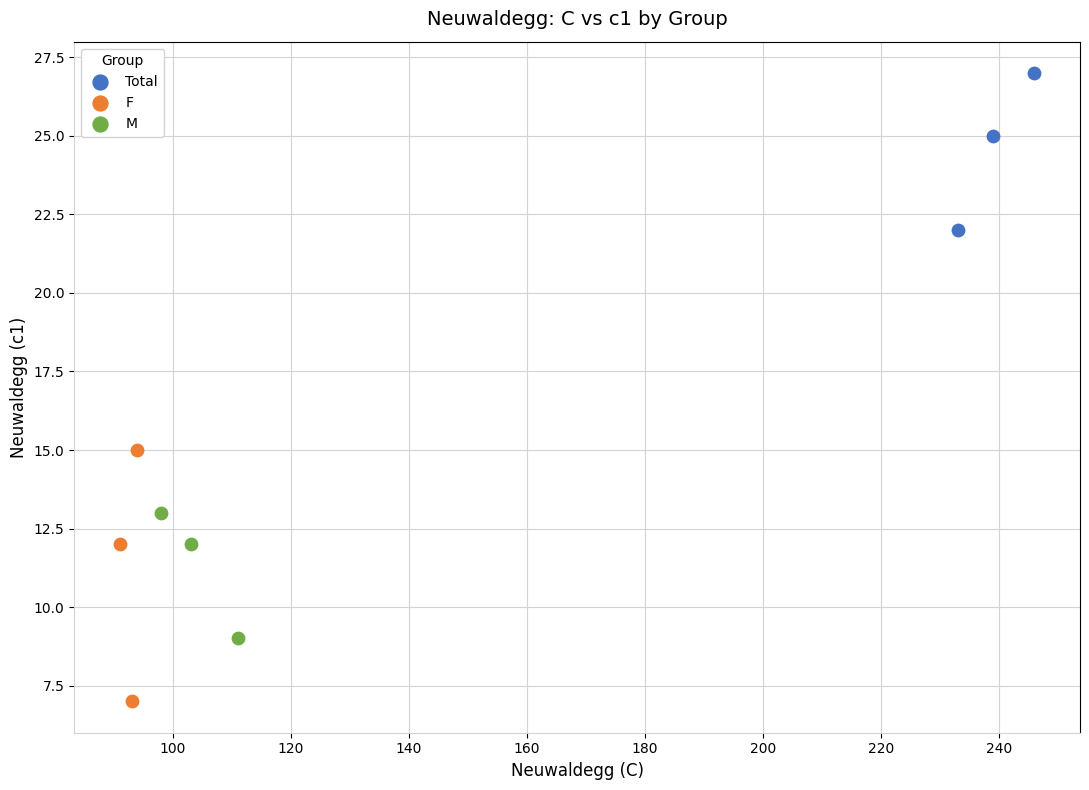

Which series has the largest Y range (max minus min)?

F